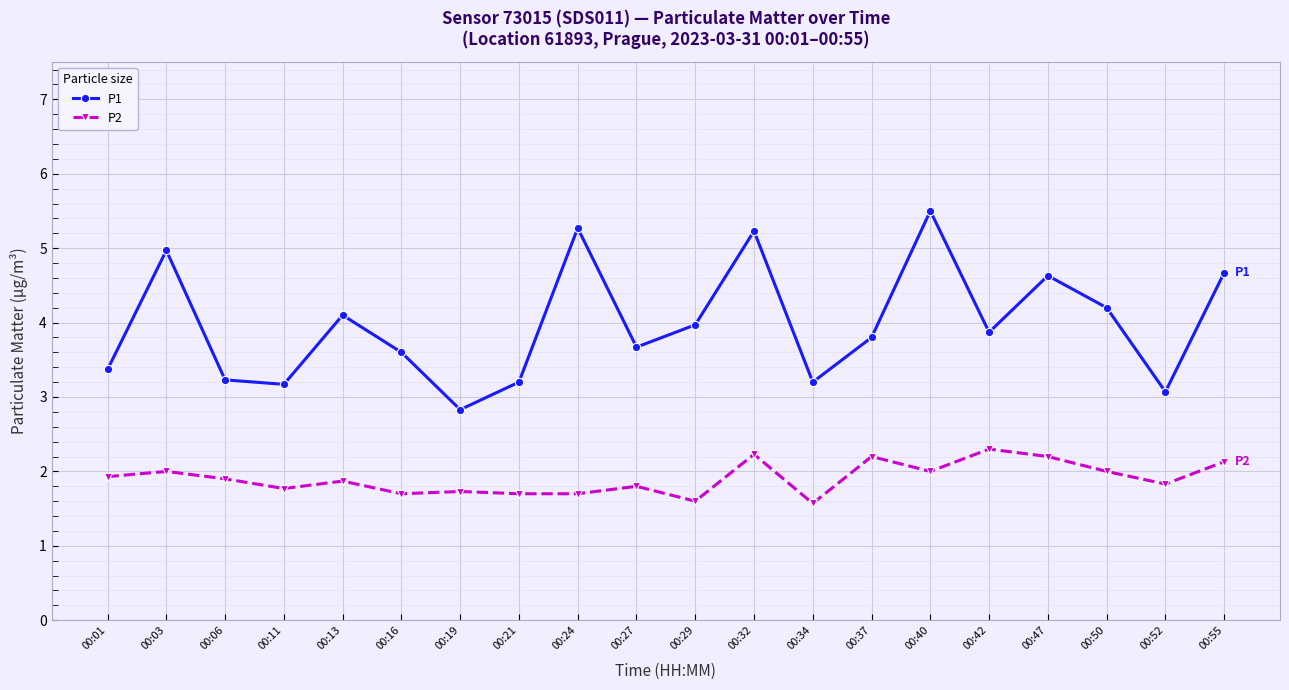

Which series has the largest total across all categories?

P1